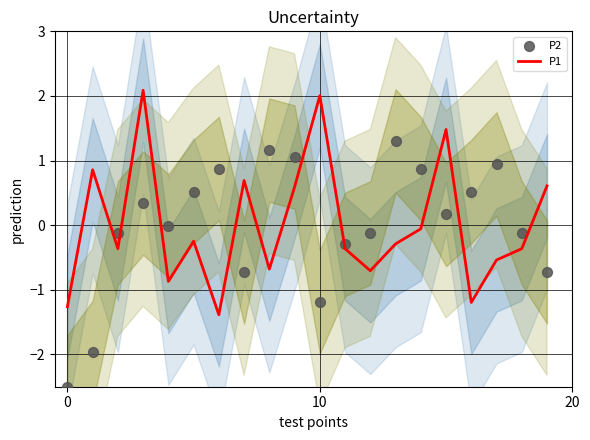

At which category is the sum across all series the highest?

3